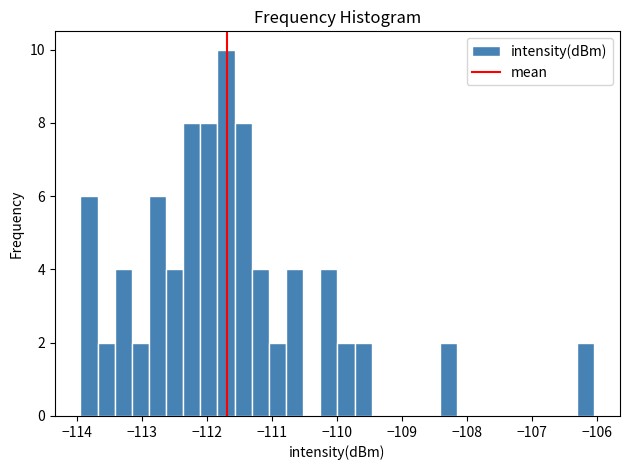

Read against the x-axis, roughly where is the centre of the tallest bar?

-111.7